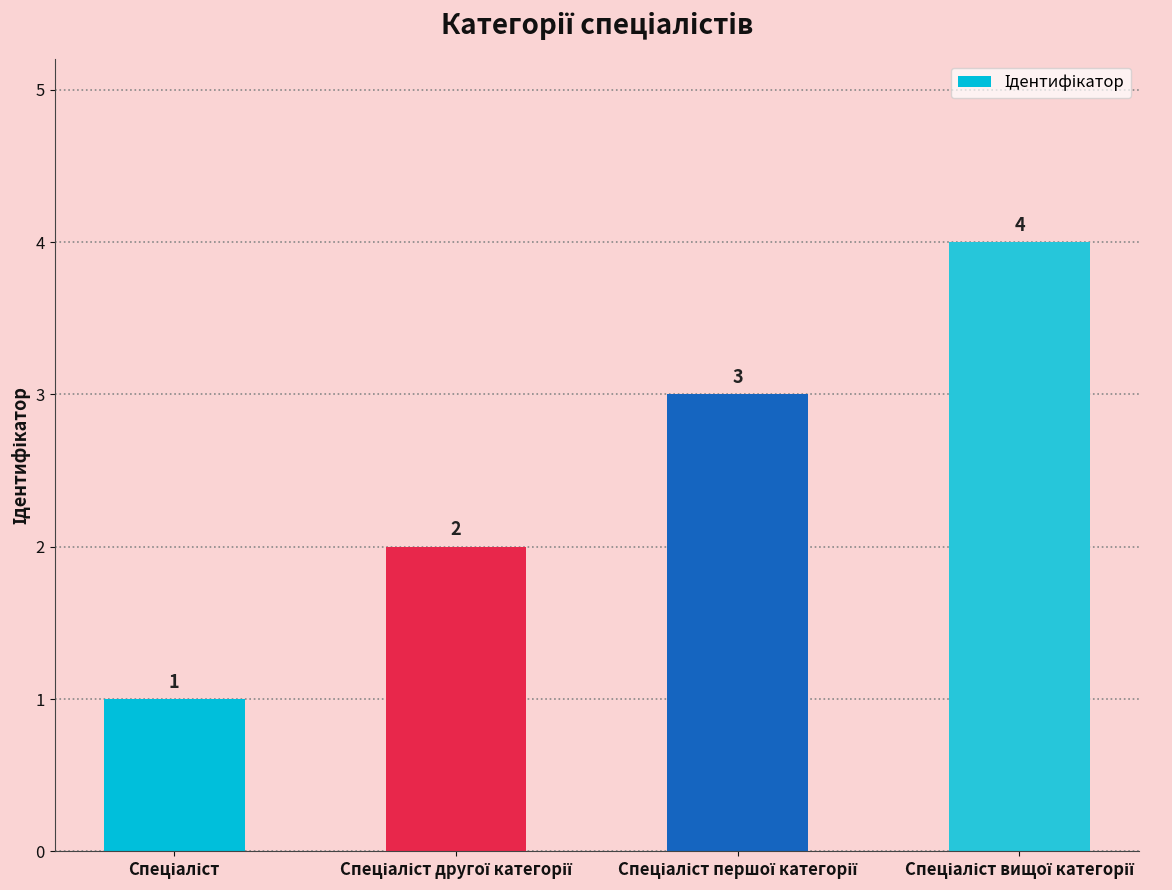

What is the value of the 4th bar from the left?

4